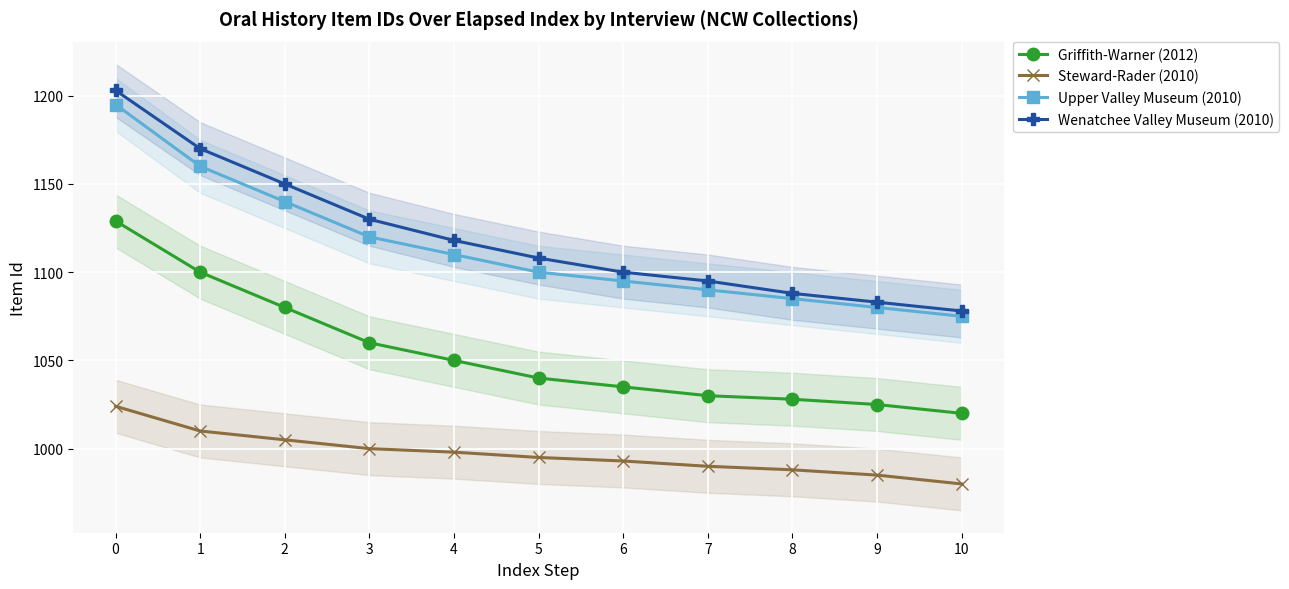

At which label is Steward-Rader (2010) closest to 1002?

3